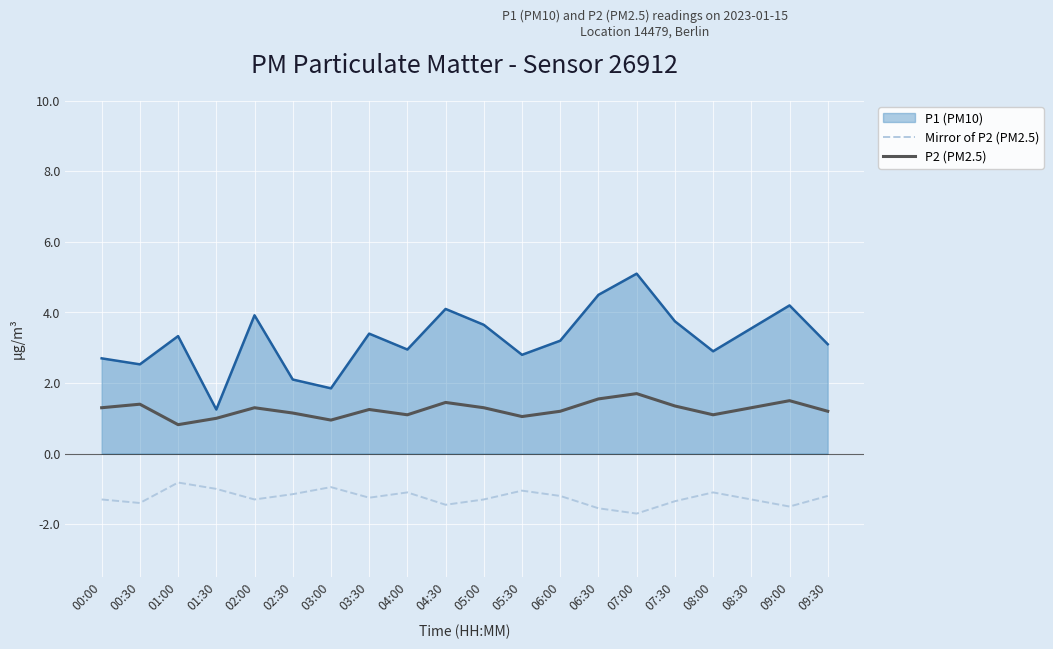

True or false: Mirror of P2 (PM2.5) and P2 (PM2.5) cross at least once.

False